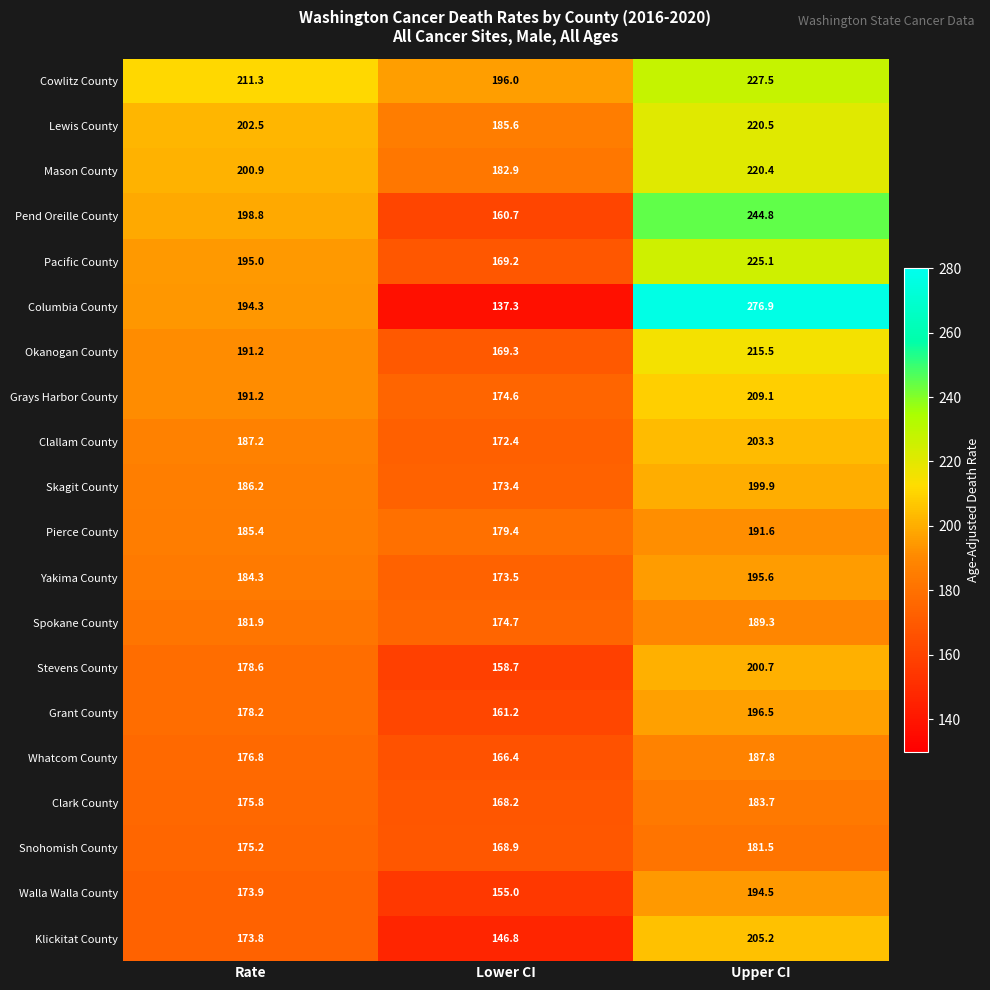

Is it true that Skagit County equals 186.2 at Rate?

True